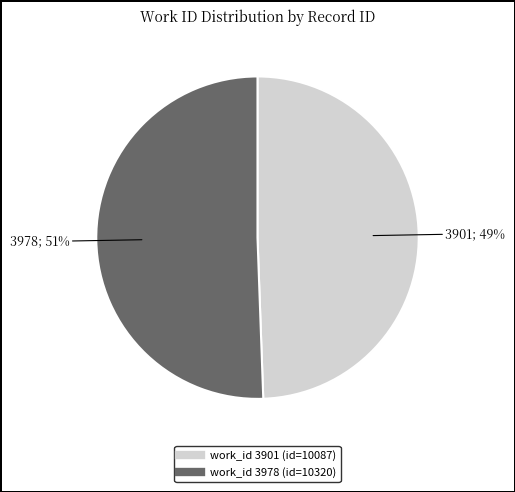

Is there any slice that represents more than half of the pie?

Yes